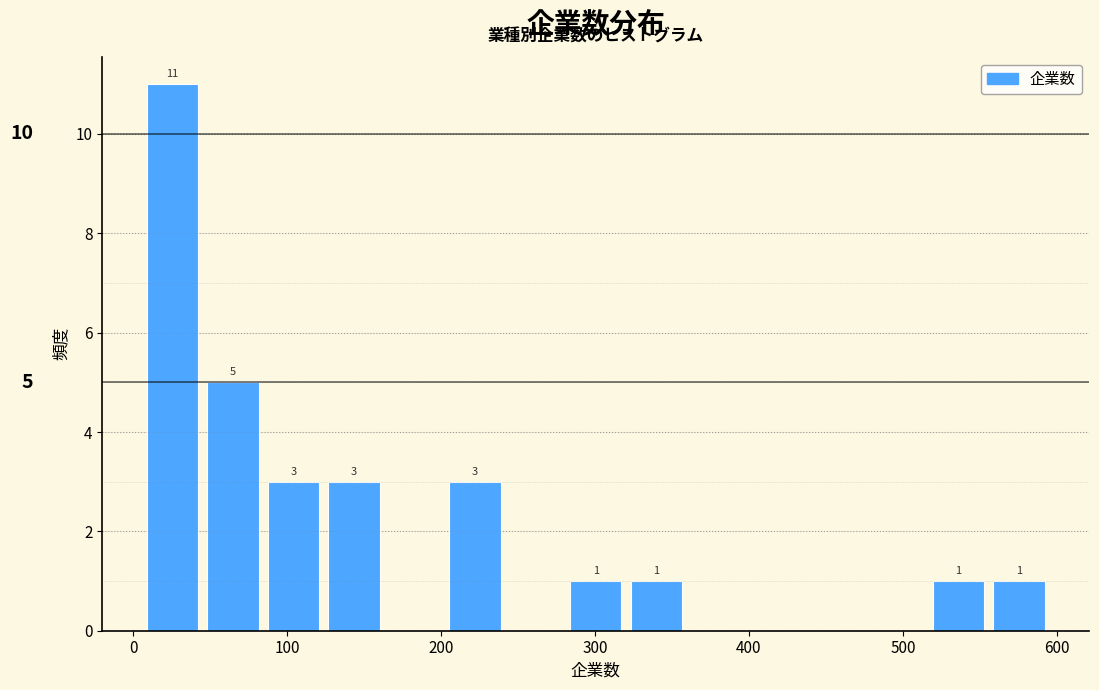

Around what value on the x-axis is the tallest bar? Give the approximate position of its centre, as read against the axis.

30